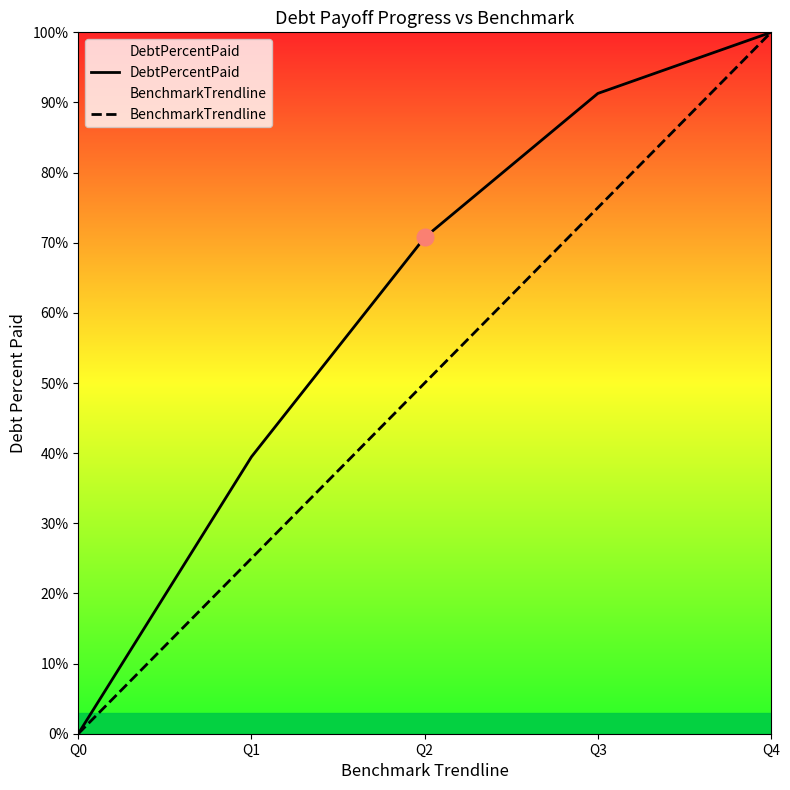

Which series has the largest total across all categories?

DebtPercentPaid